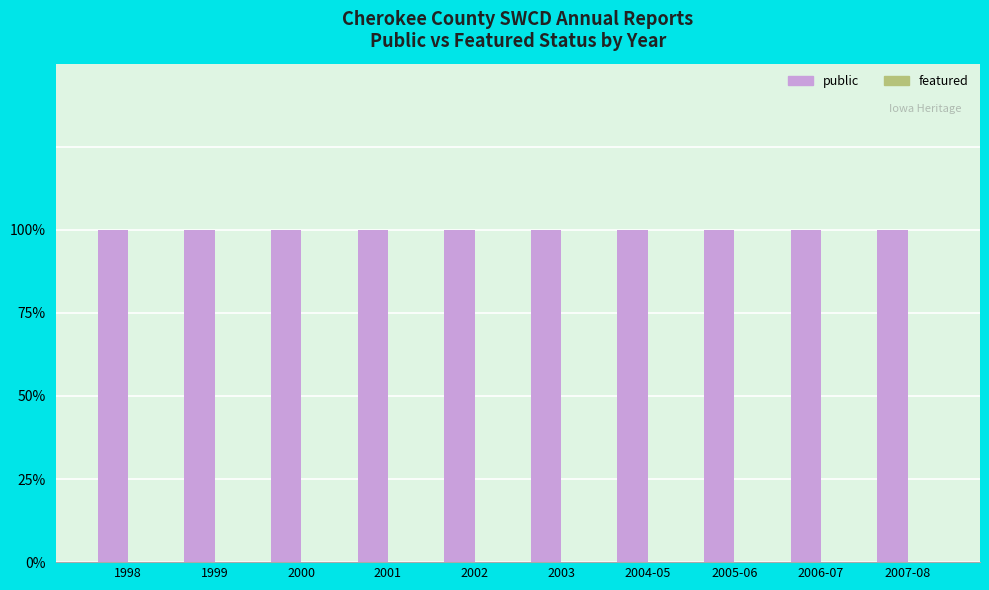

How many data points does each series have?

10